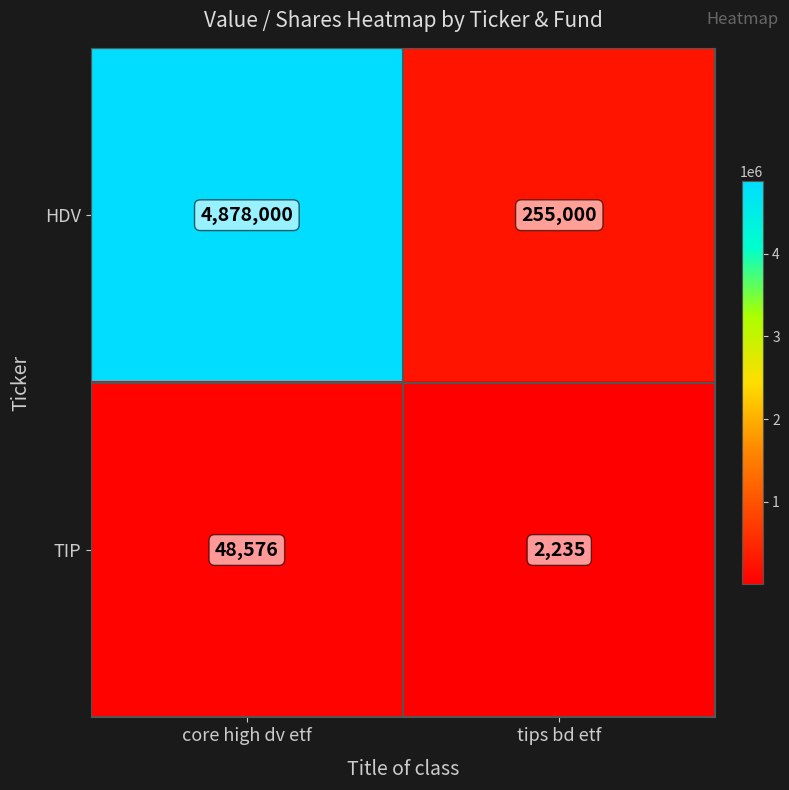

Reading left to right, what are all the values shown in this chart?

HDV: core high dv etf=4878000	tips bd etf=255000
TIP: core high dv etf=48576	tips bd etf=2235